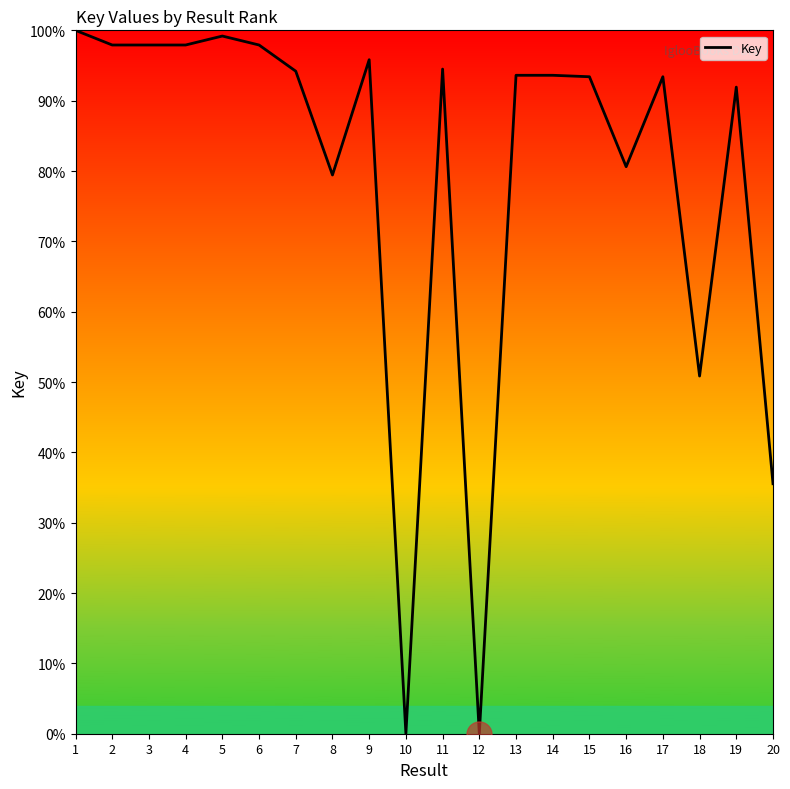

What is the change in value from 18 to 19?

+41.1